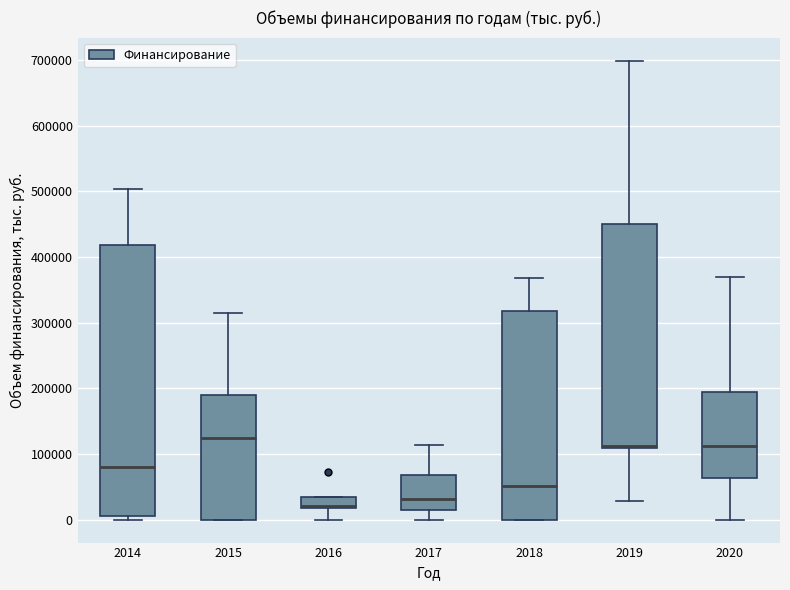

Where is the upper edge of the box at x = 2017 on the y-axis? The values are not printed on the chart, so give them approximately, as read against the axis.

70000